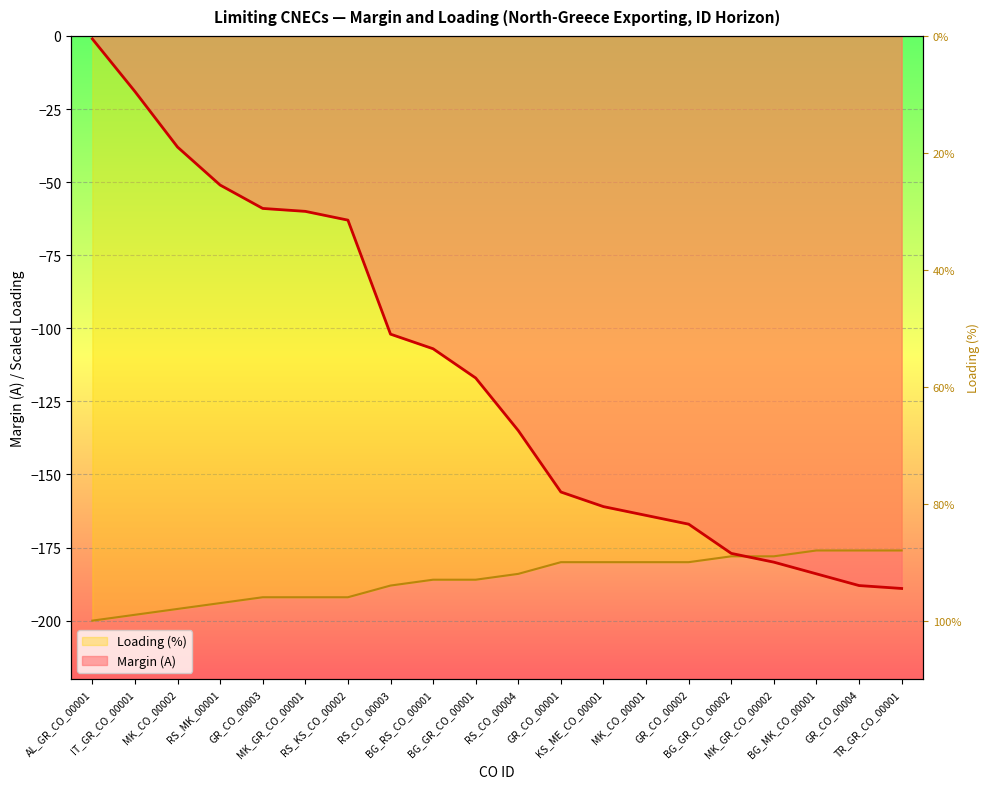

Reading left to right, what are all the values shown in this chart?

AL_GR_CO_00001=-1	IT_GR_CO_00001=-19	MK_CO_00002=-38	RS_MK_00001=-51	GR_CO_00003=-59	MK_GR_CO_00001=-60	RS_KS_CO_00002=-63	RS_CO_00003=-102	BG_RS_CO_00001=-107	BG_GR_CO_00001=-117	RS_CO_00004=-135	GR_CO_00001=-156	KS_ME_CO_00001=-161	MK_CO_00001=-164	GR_CO_00002=-167	BG_GR_CO_00002=-177	MK_GR_CO_00002=-180	BG_MK_CO_00001=-184	GR_CO_00004=-188	TR_GR_CO_00001=-189